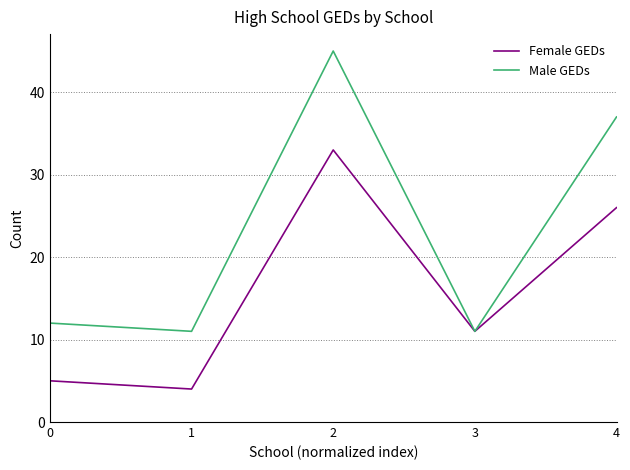

Reading left to right, list all the values displayed in this chart.

Female GEDs: 0=5	1=4	2=33	3=11	4=26
Male GEDs: 0=12	1=11	2=45	3=11	4=37